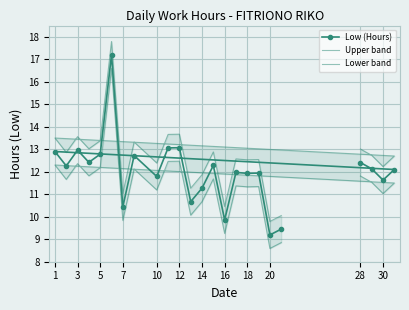

True or false: Low (Hours) has a value of 10.4 at 7.

True